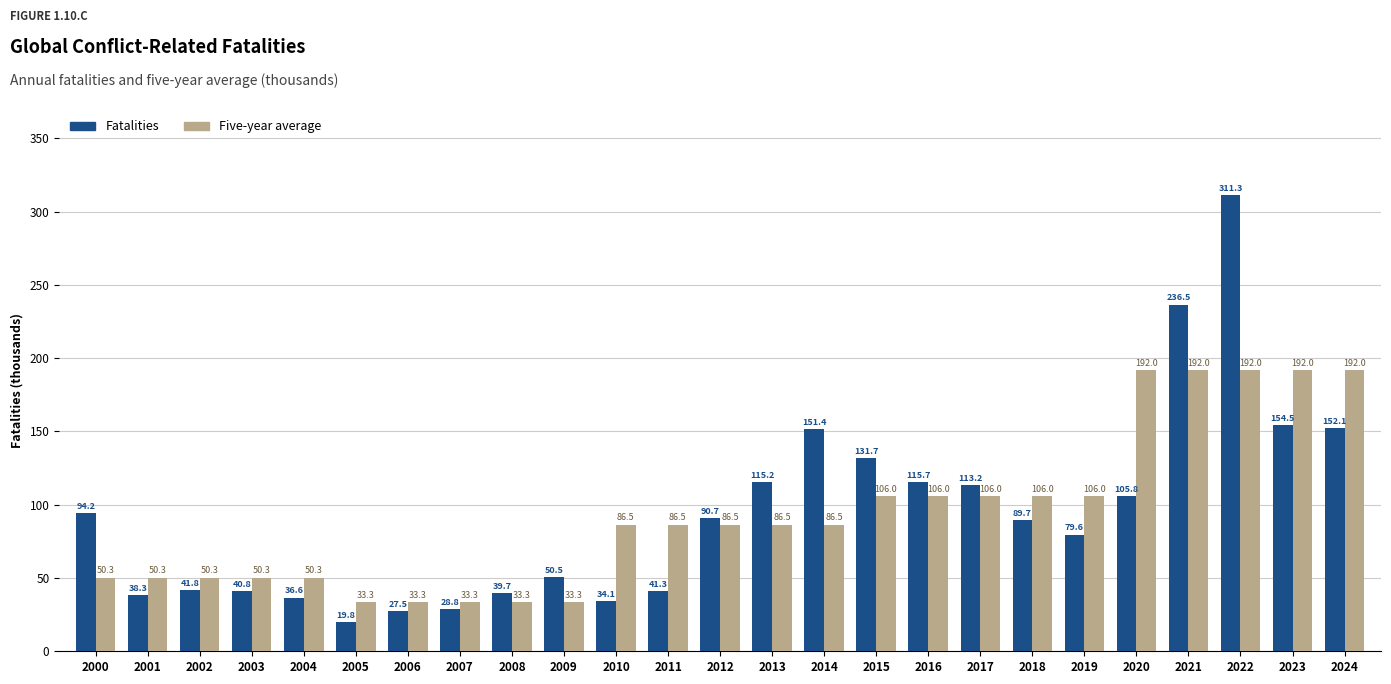

At which category is the sum across all series the highest?

2022